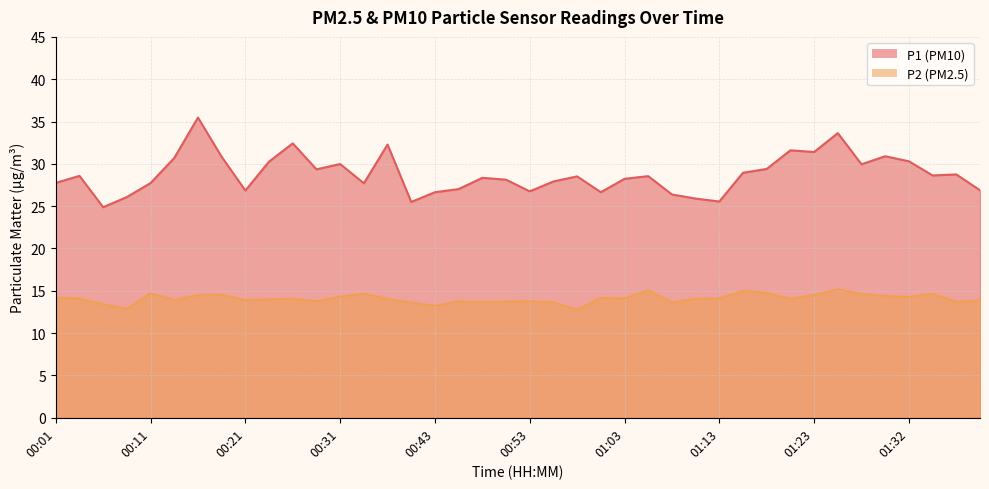

At which category does P1 reach its first local peak?

00:03